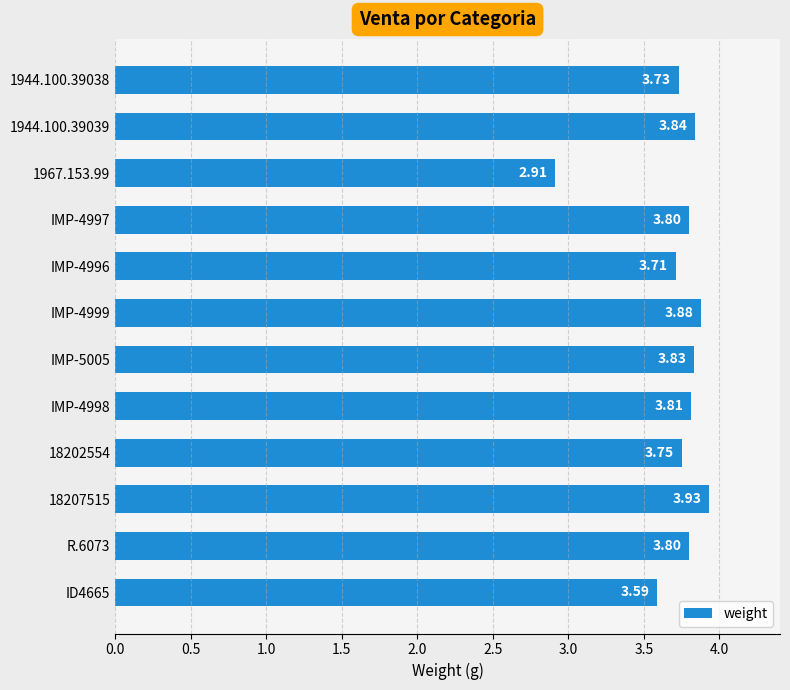

Does the chart contain any negative values?

No